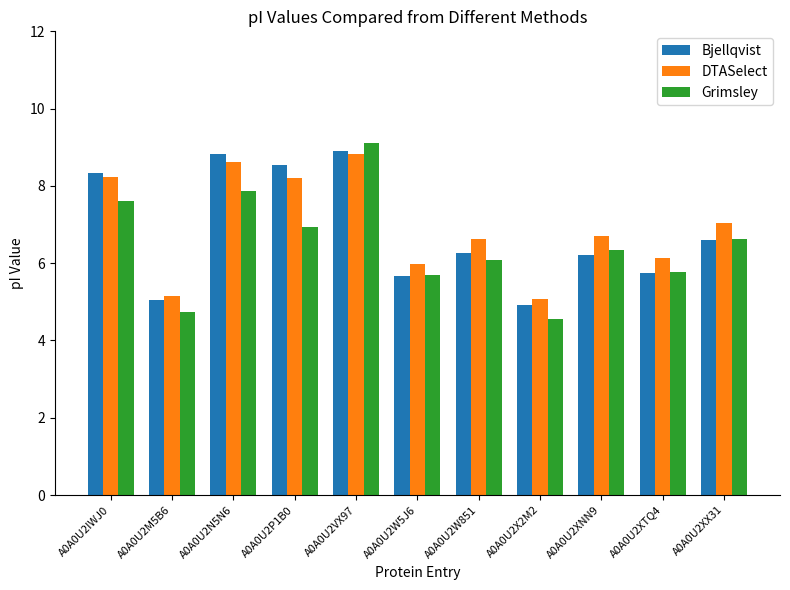

At which label does Grimsley first exceed 6?

A0A0U2IWJ0